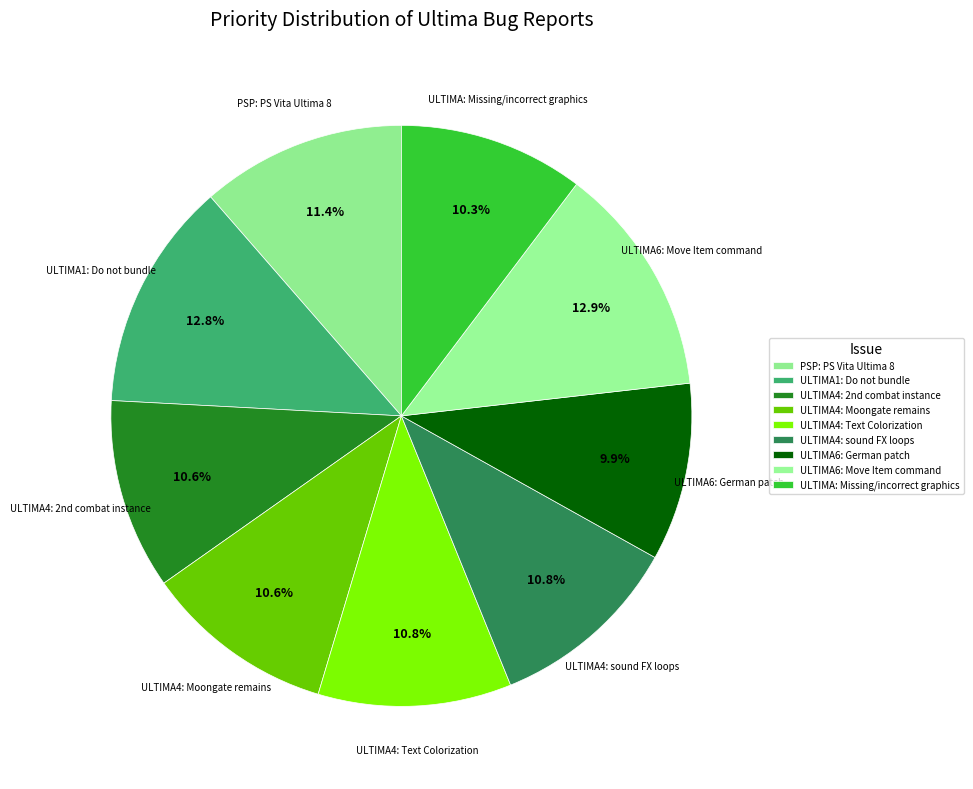

To the nearest percent, what percentage of the pie is ULTIMA: Missing/incorrect graphics?

10%